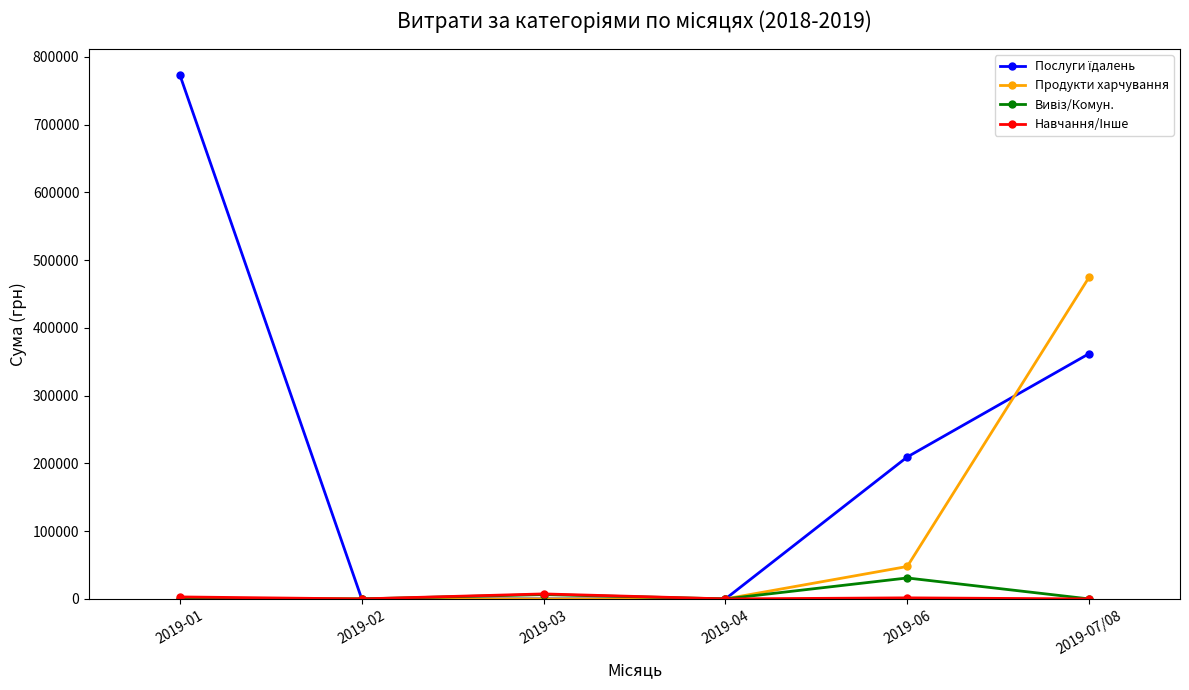

What is the maximum value shown in the chart?

773091.7